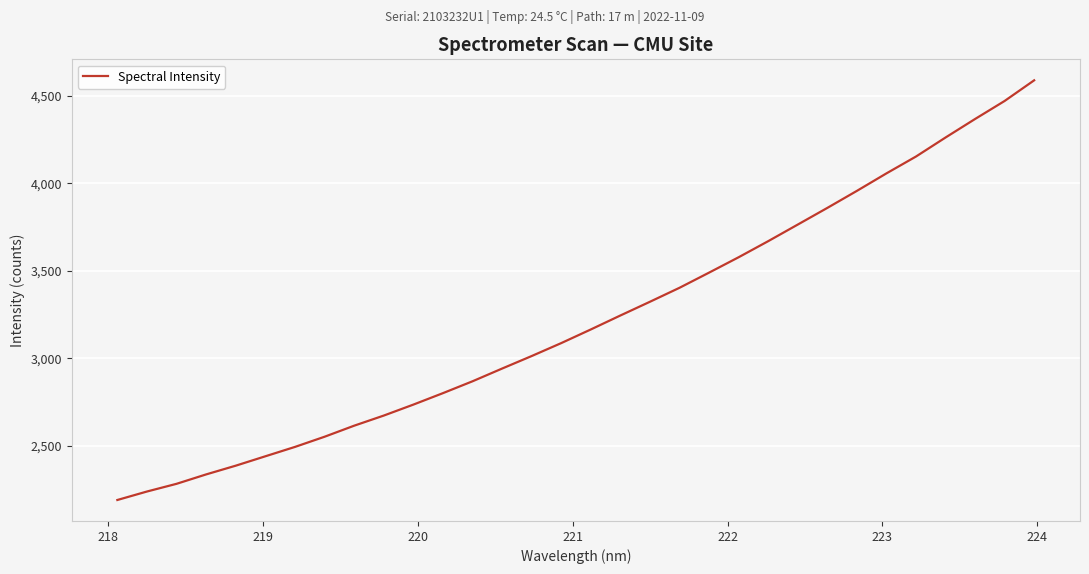

True or false: the data has more than 0 interior local peaks.

False